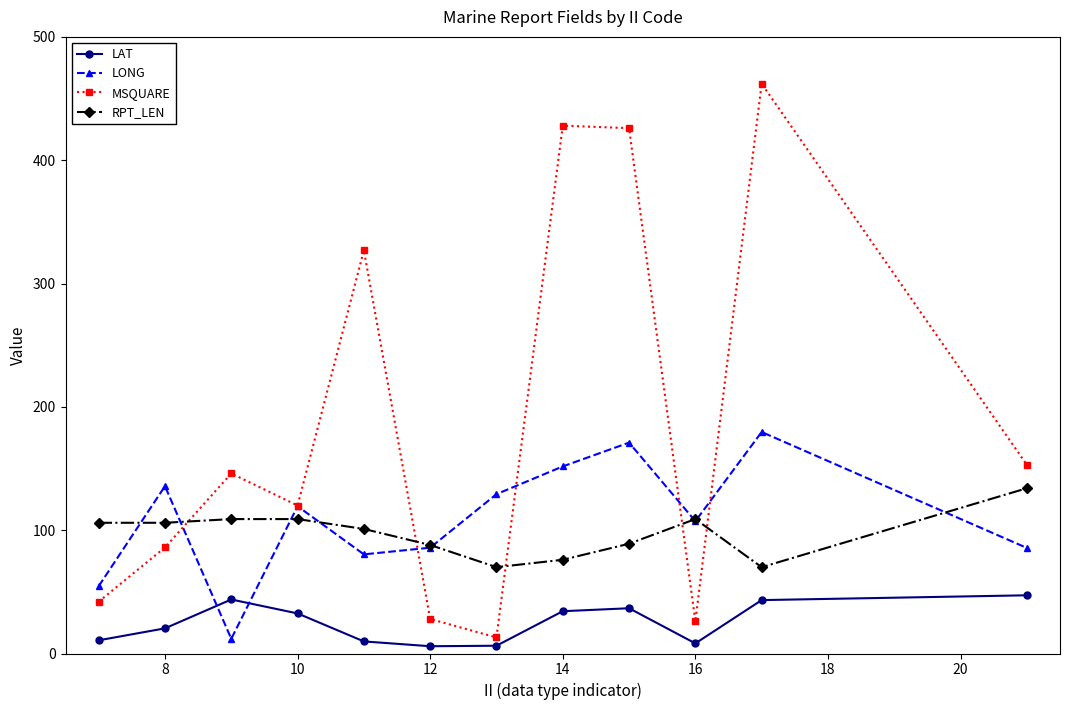

Rank the series by their maximum value, from lowest to highest.

LAT, RPT_LEN, LONG, MSQUARE